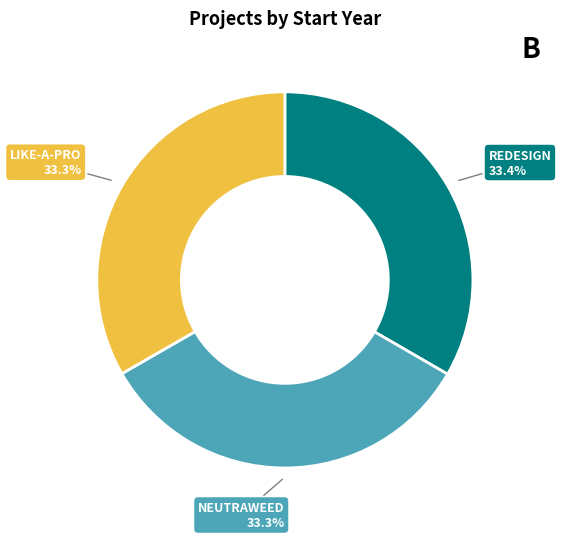

Is there any slice that represents more than half of the pie?

No